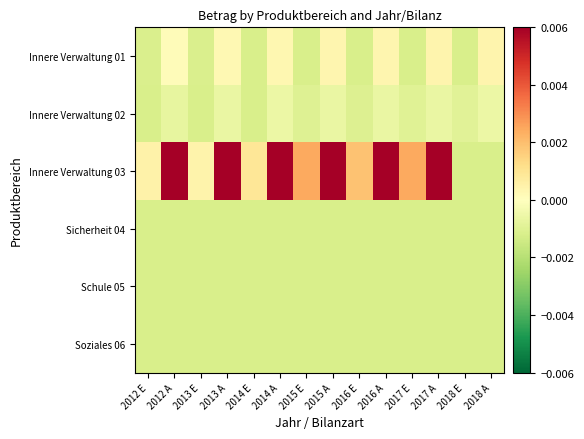

How many series are shown in this chart?

6